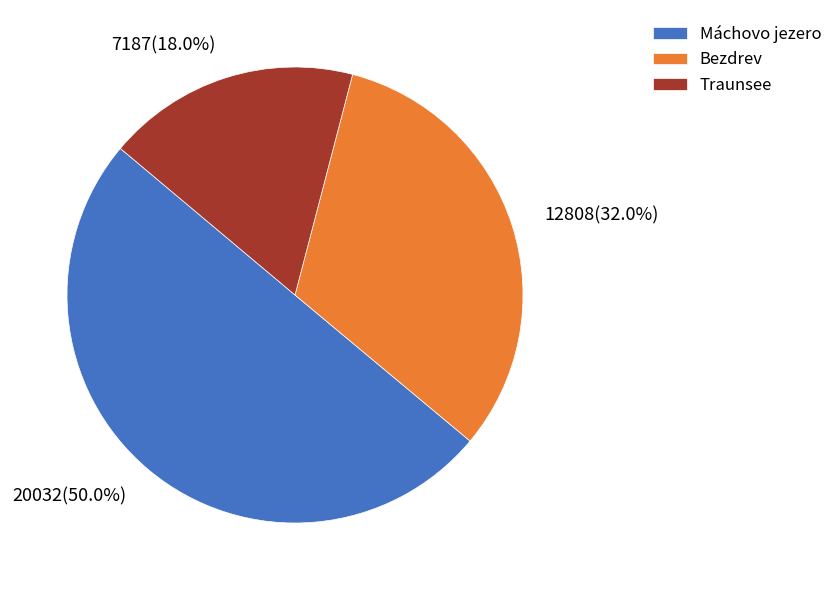

How many slices are in this pie chart?

3